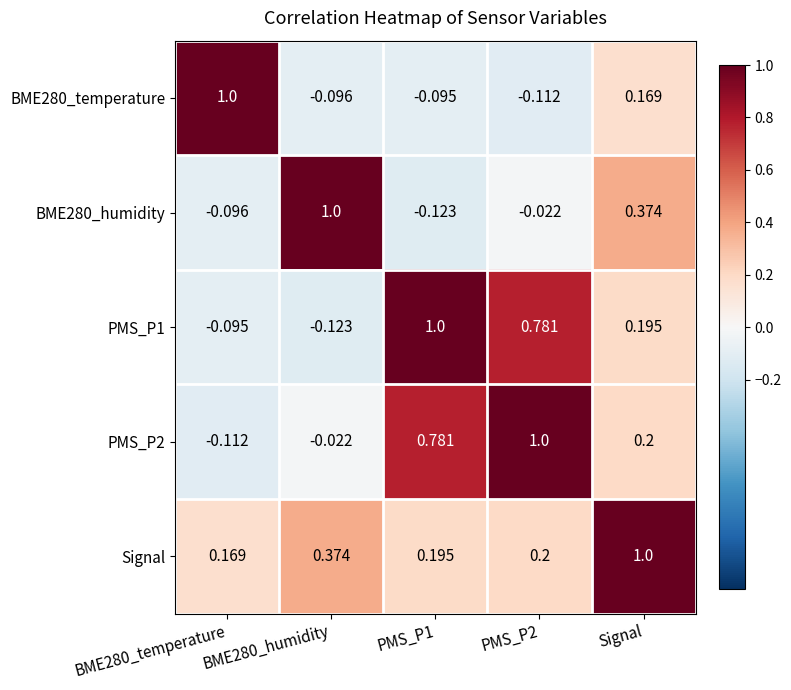

How many series are shown in this chart?

5